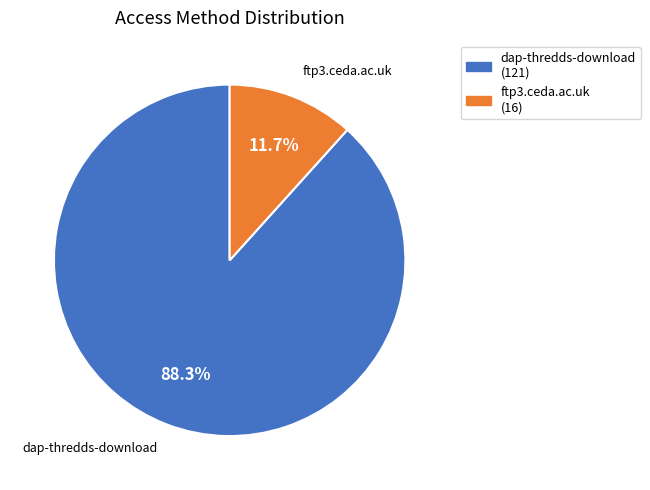

What is the majority slice?

dap-thredds-download